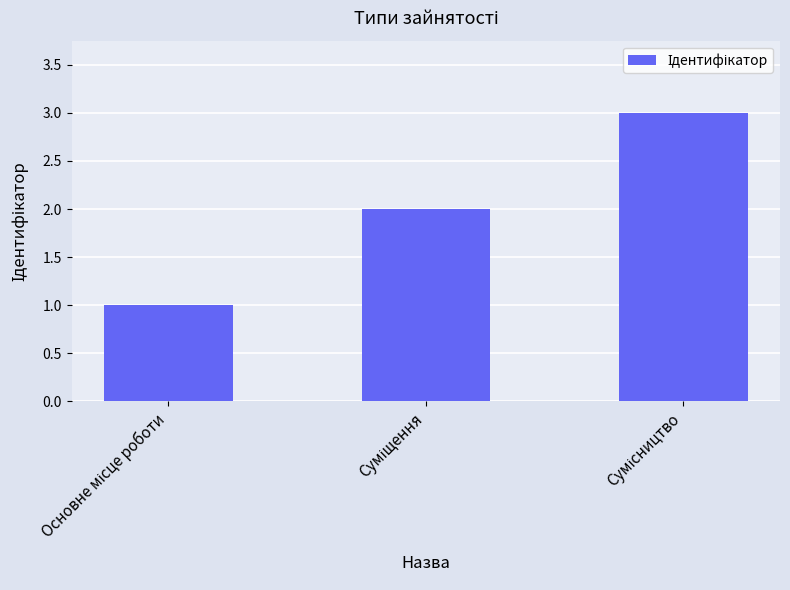

What is the sum of all values?

6